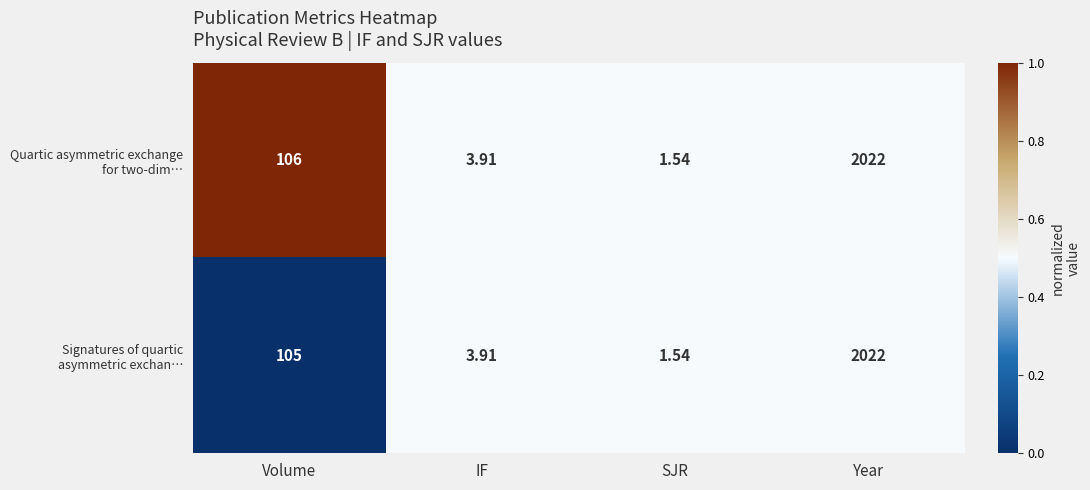

At which category is the sum across all series the highest?

Year